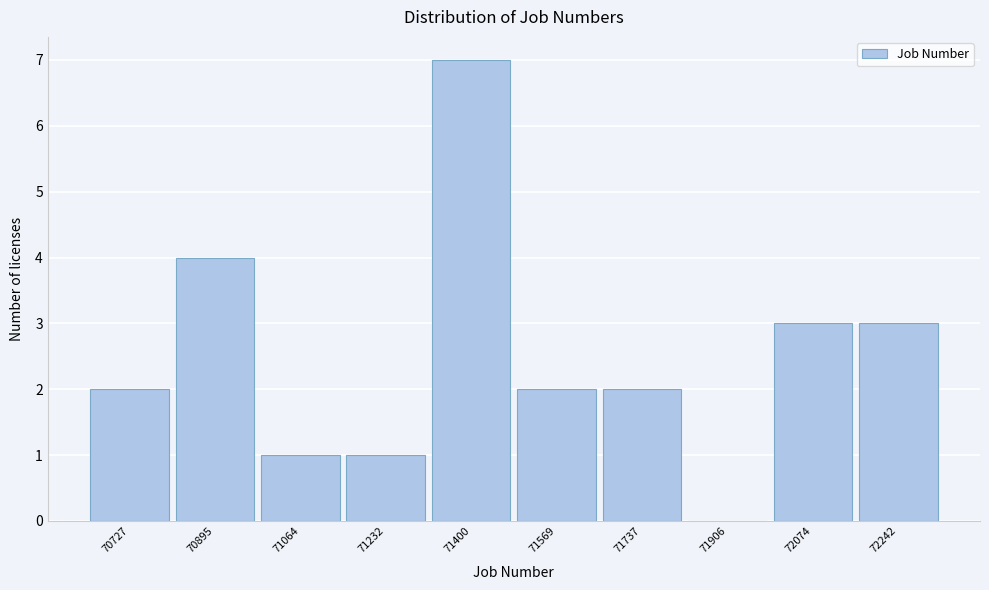

Which range on the x-axis has the tallest bar?

71320 to 71480